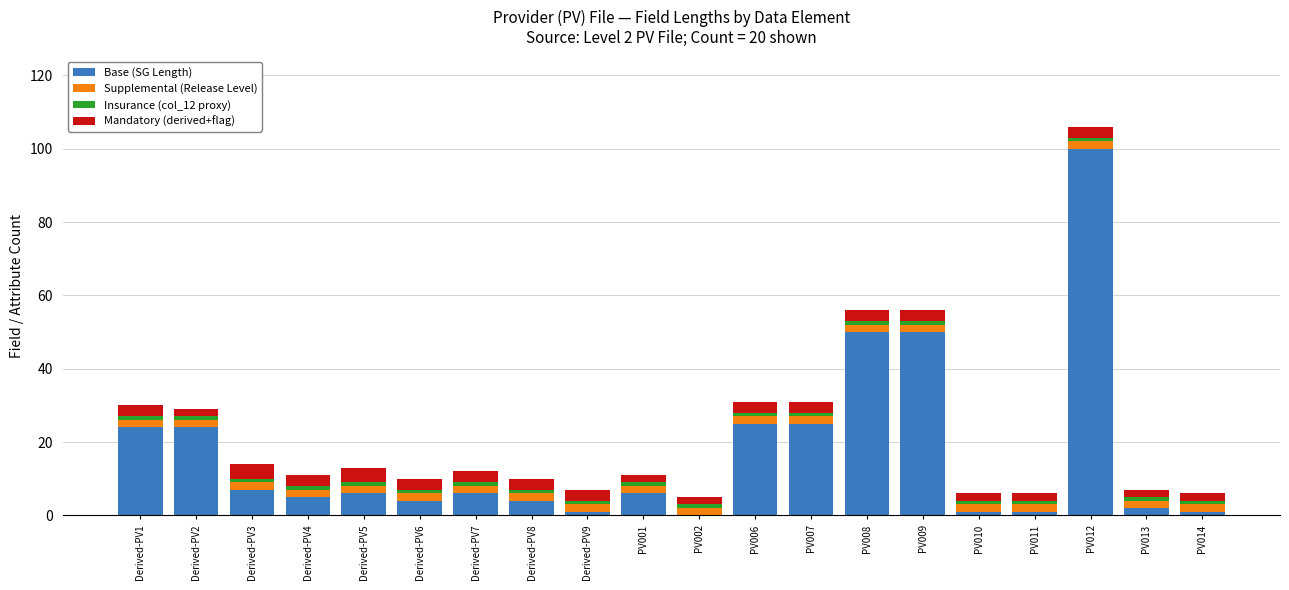

How many data points does each series have?

20